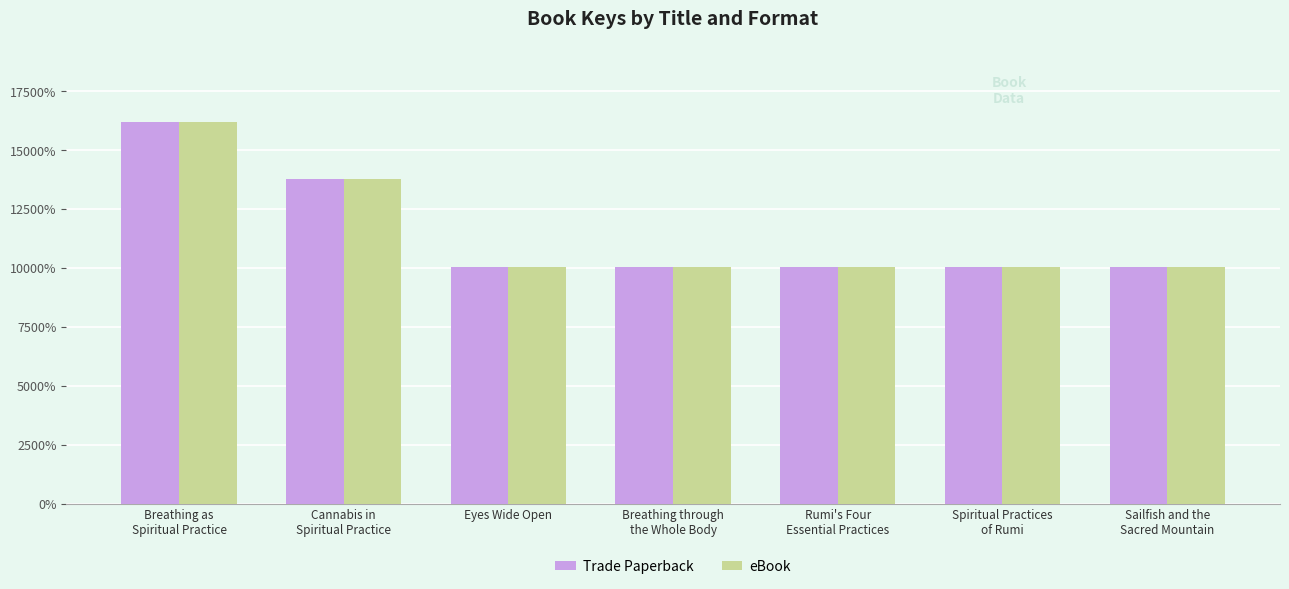

Are the bars grouped side by side (vs. stacked)?

Yes